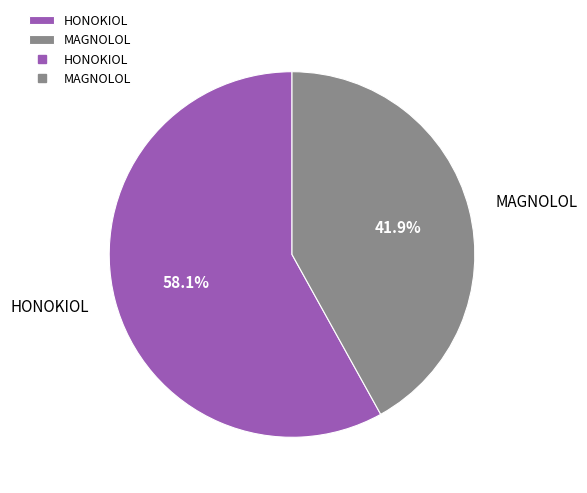

The HONOKIOL slice represents 58% of the pie. True or false?

True